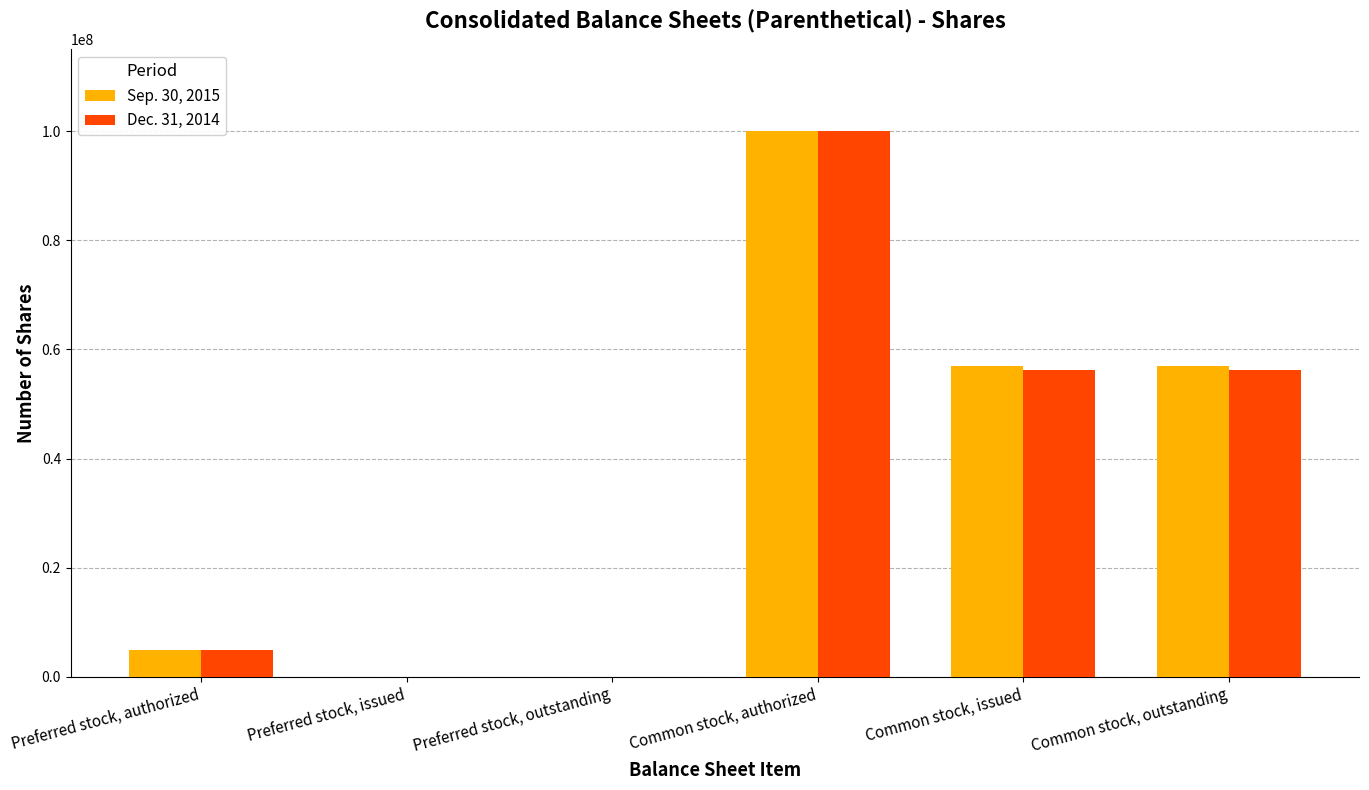

At which category is the sum across all series the highest?

Common stock, authorized